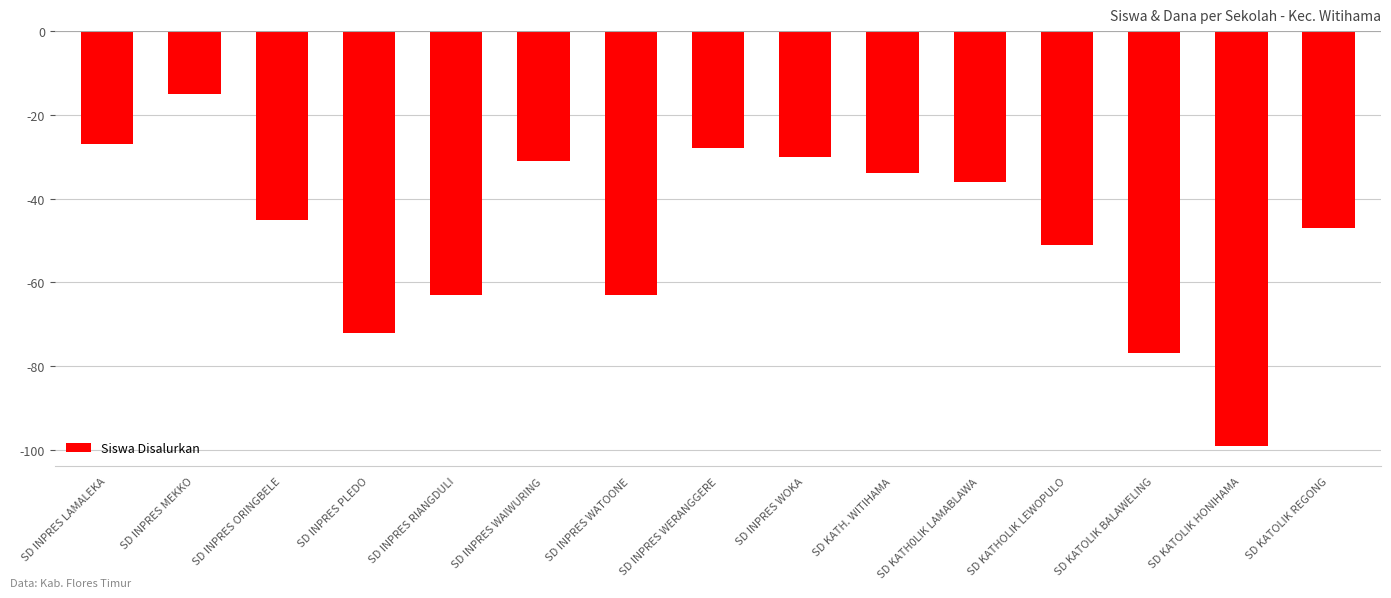

Which label corresponds to the smallest value in the chart?

SD KATOLIK HONIHAMA